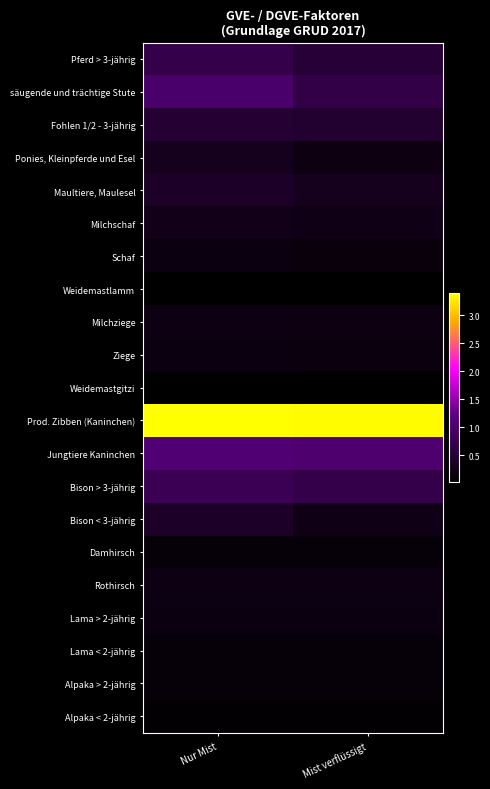

Rank the series at Nur Mist from highest to lowest value.

Prod. Zibben (Kaninchen), Jungtiere Kaninchen, säugende und trächtige Stute, Bison > 3-jährig, Pferd > 3-jährig, Fohlen 1/2 - 3-jährig, Maultiere, Maulesel, Bison < 3-jährig, Ponies, Kleinpferde und Esel, Milchschaf, Milchziege, Rothirsch, Schaf, Ziege, Lama > 2-jährig, Lama < 2-jährig, Alpaka > 2-jährig, Damhirsch, Alpaka < 2-jährig, Weidemastlamm, Weidemastgitzi